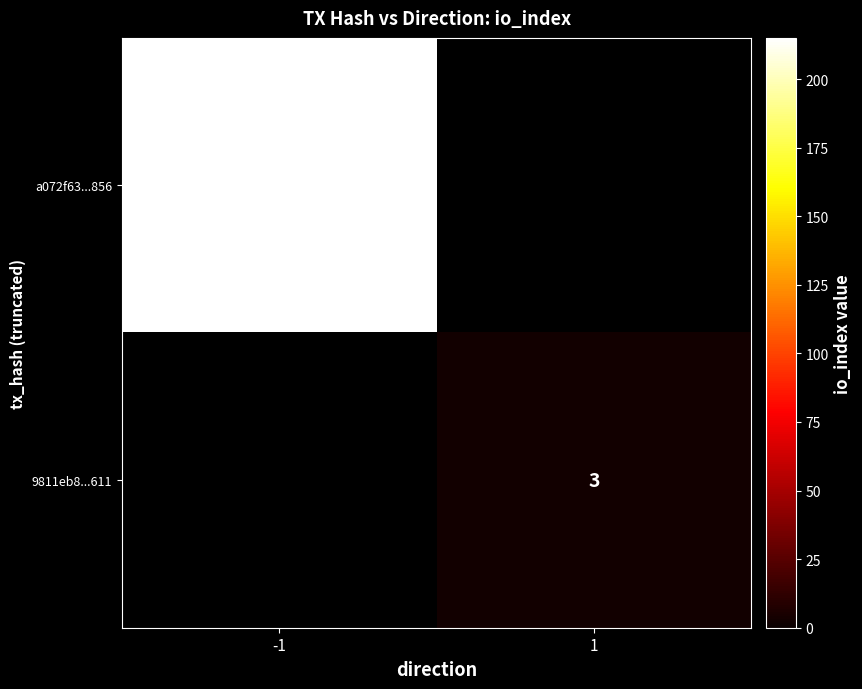

Is it true that 9811eb8...611 equals 1 at 1?

False